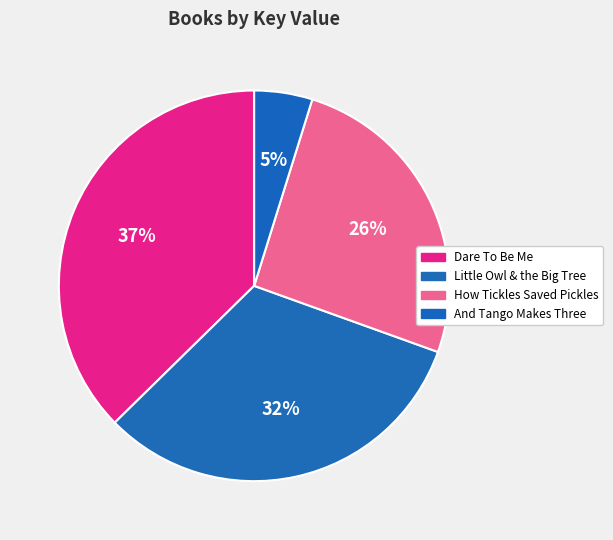

To the nearest percent, what is the difference between the largest and smallest slice percentages?

33%